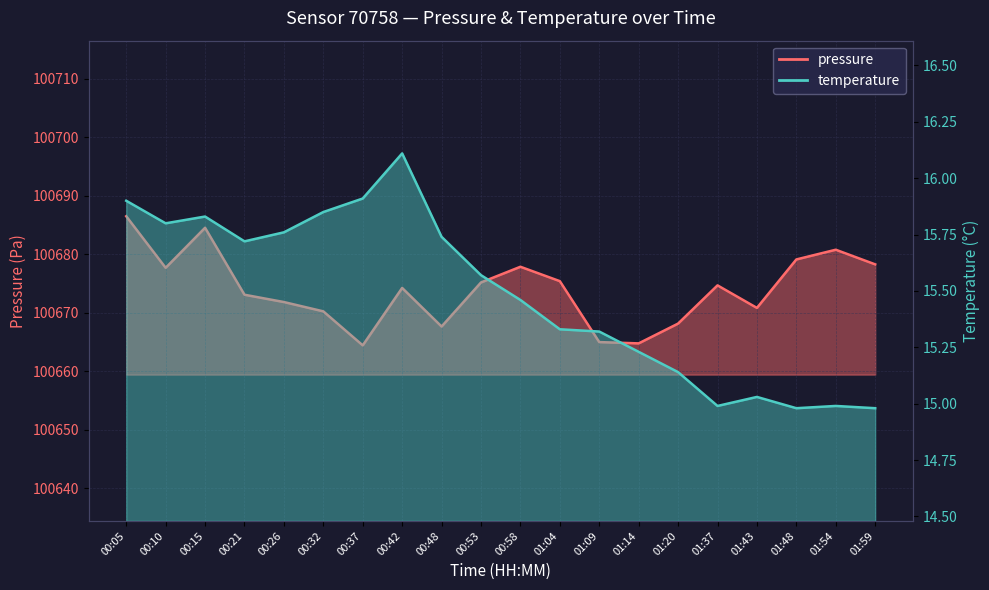

What is the total value across all series at 00:26?

100687.6